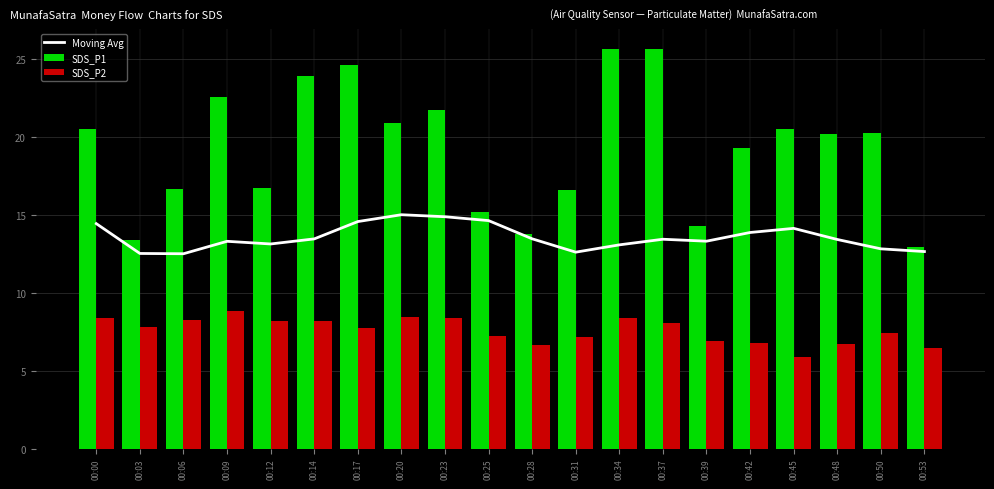

Is it true that Moving Avg equals 19.6 at 00:06?

False